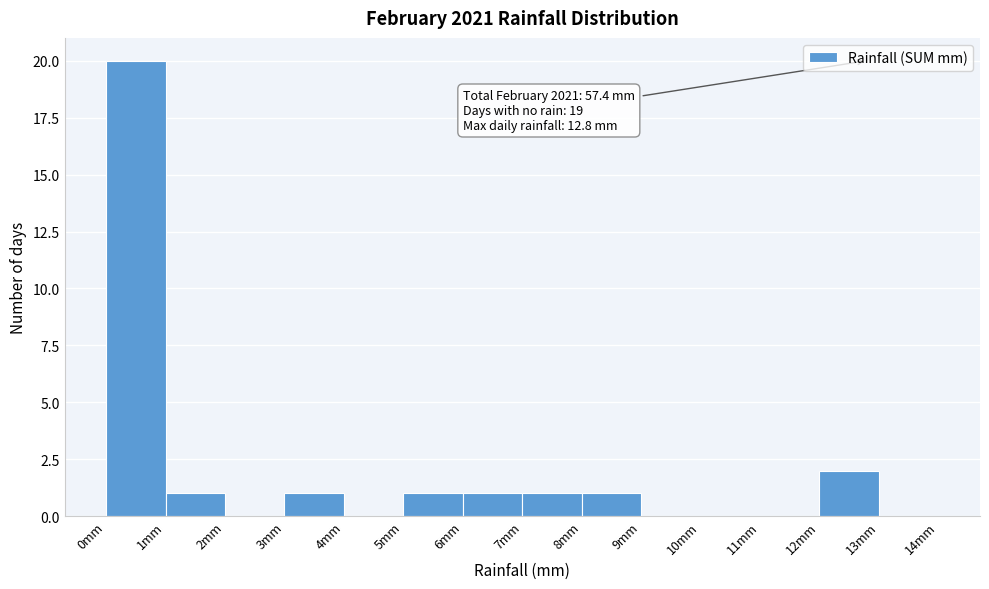

Over which range of the x-axis is the bar tallest?

0 to 1